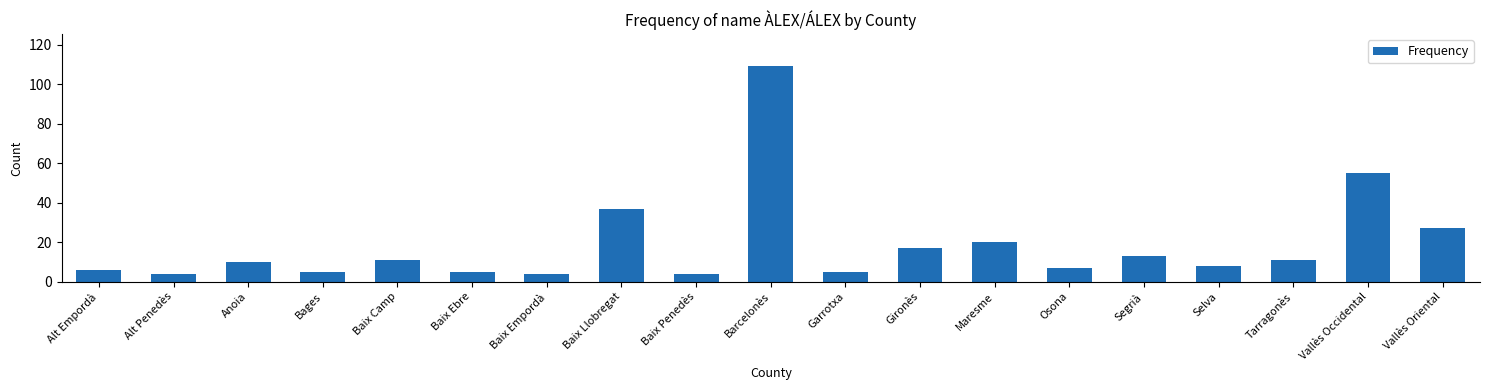

Reading left to right, list all the values displayed in this chart.

6	4	10	5	11	5	4	37	4	109	5	17	20	7	13	8	11	55	27